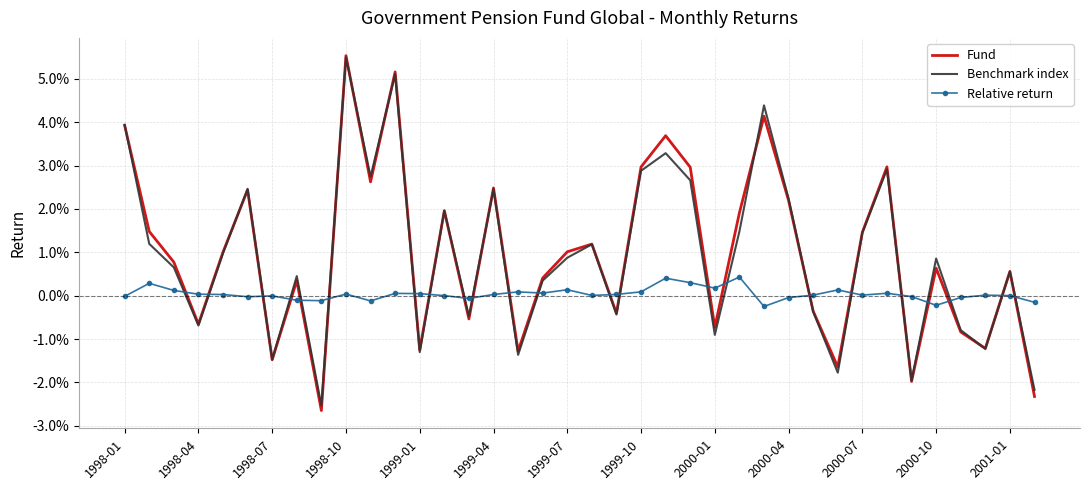

What are all the series names shown in the legend?

Fund, Benchmark index, Relative return